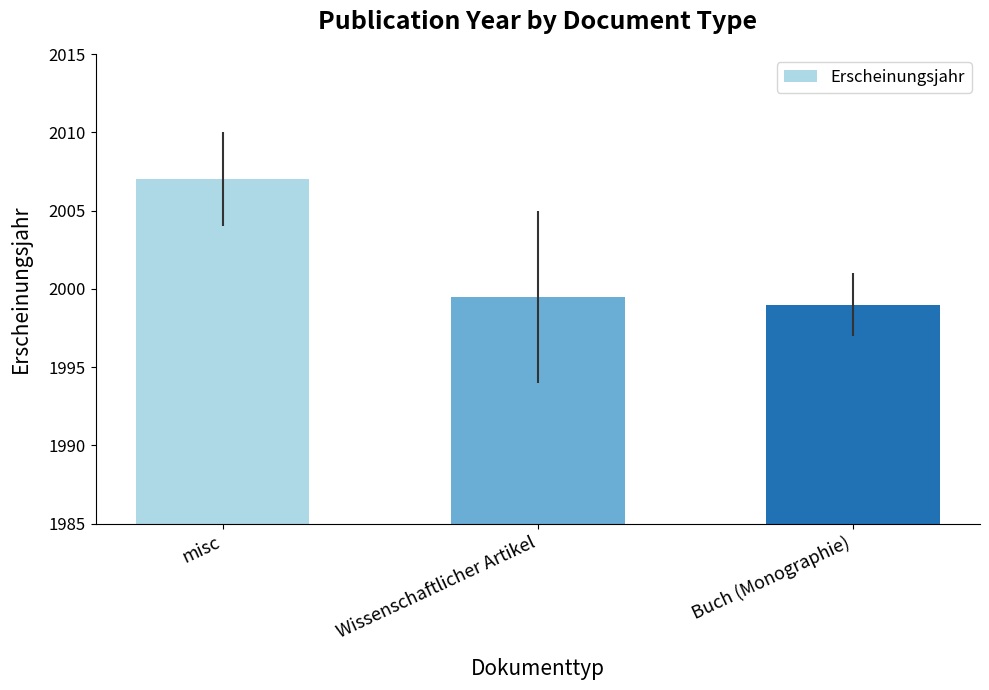

What is the label of the 3rd bar from the right?

misc